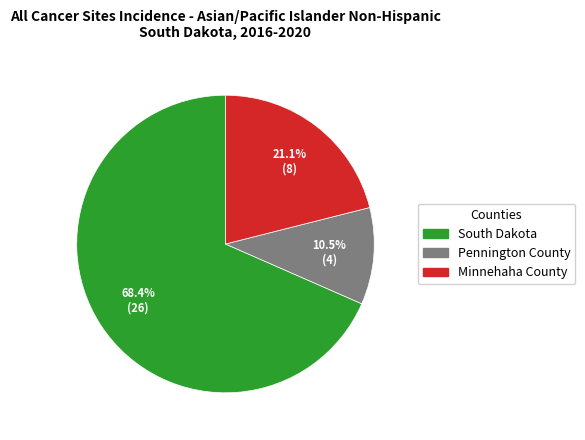

Is Pennington County the majority of the pie?

No